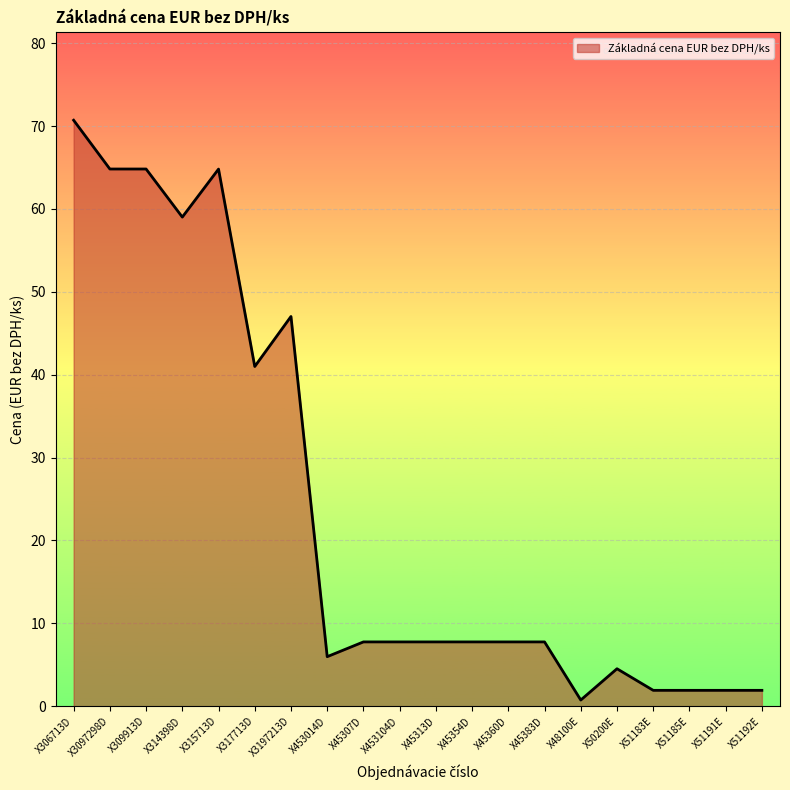

What is the greatest value displayed?

70.7